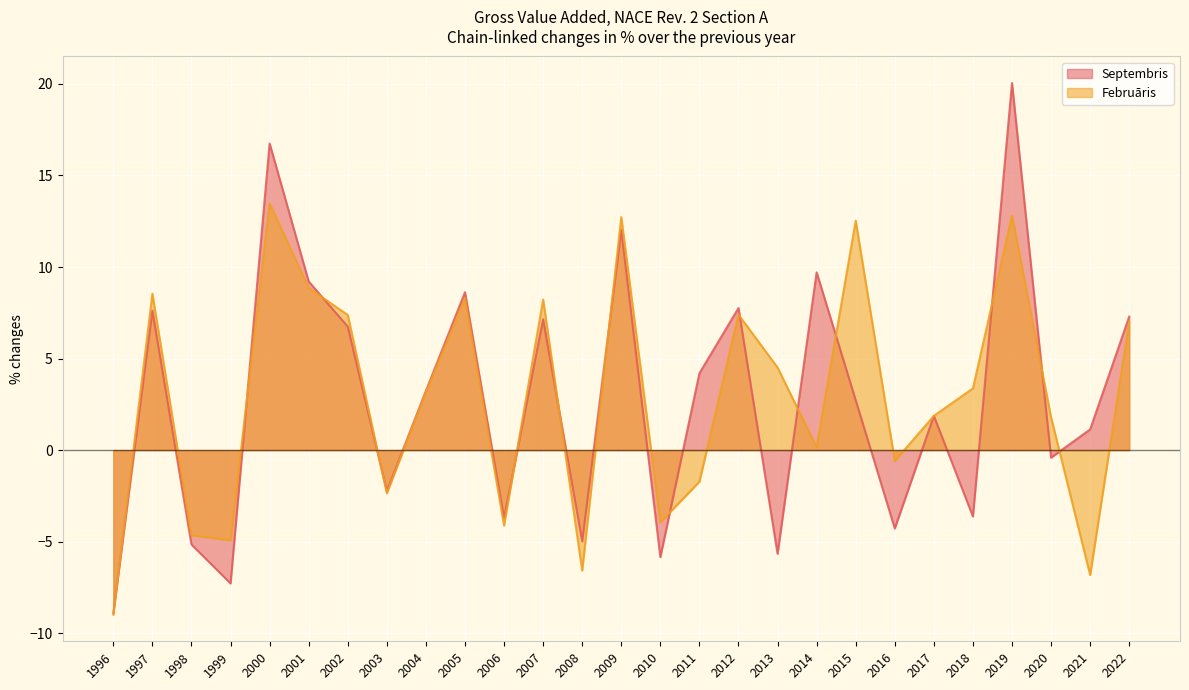

Rank the series by their average value, from highest to lowest.

Februāris, Septembris